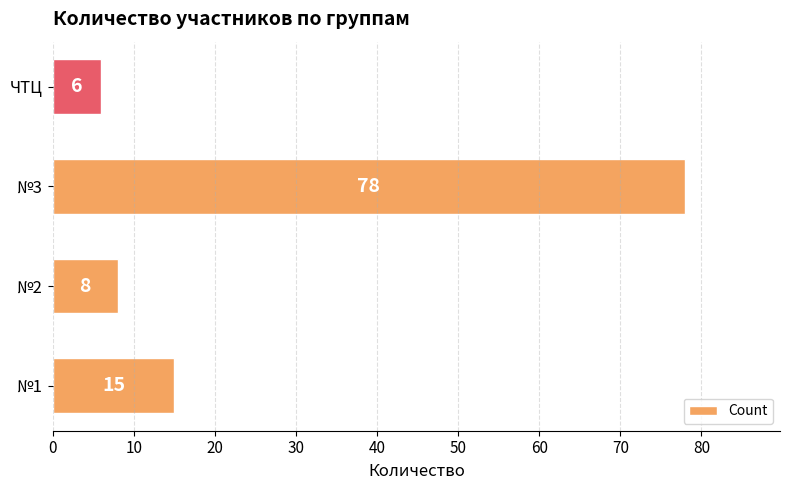

Reading bottom to top, list all the values displayed in this chart.

№1=15	№2=8	№3=78	ЧТЦ=6